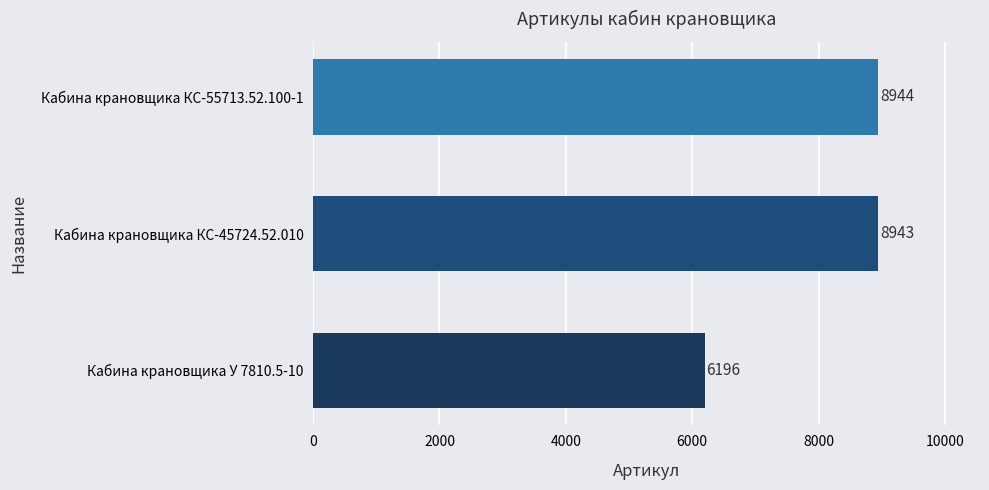

At which category does the chart reach its peak across all series?

Кабина крановщика КС-55713.52.100-1